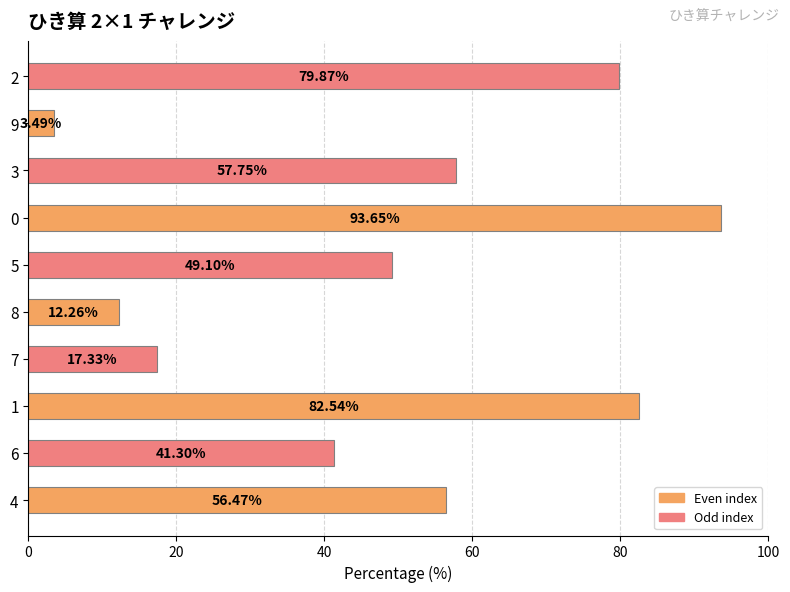

Between 4 and 8, which is larger?

4